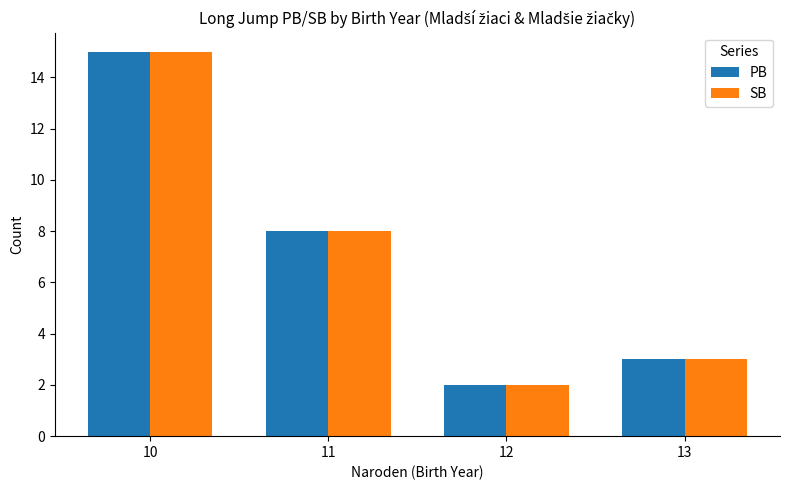

How many categories are shown in the chart?

4